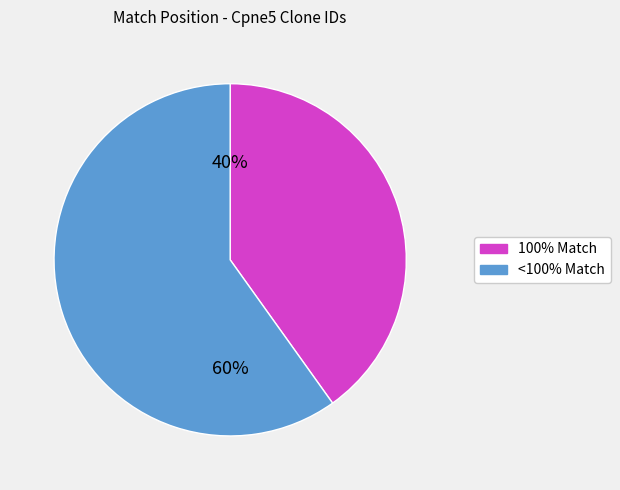

To the nearest percent, what is the average slice percentage?

50%